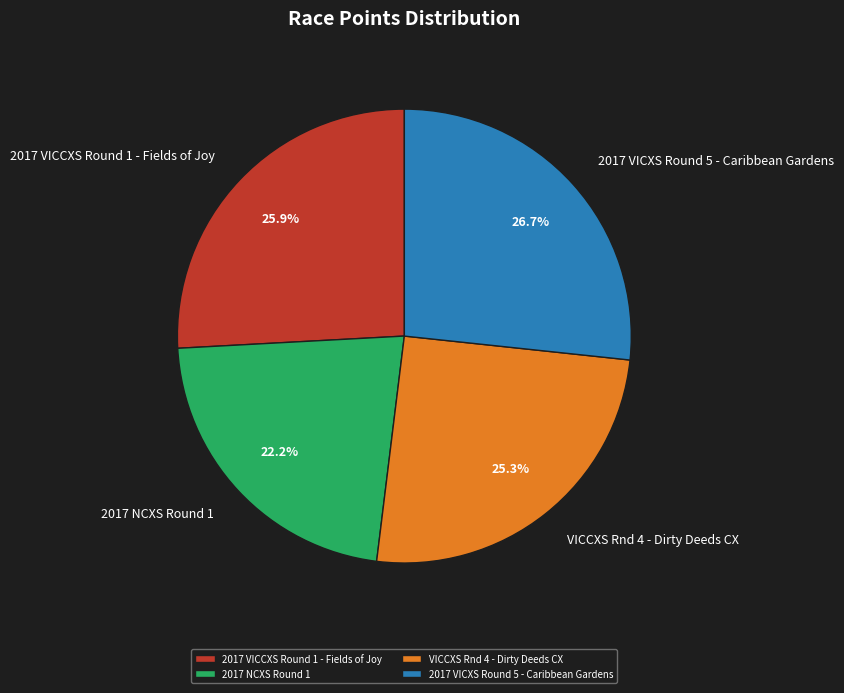

Is it true that 2017 VICXS Round 5 - Caribbean Gardens is 27% of the pie?

True